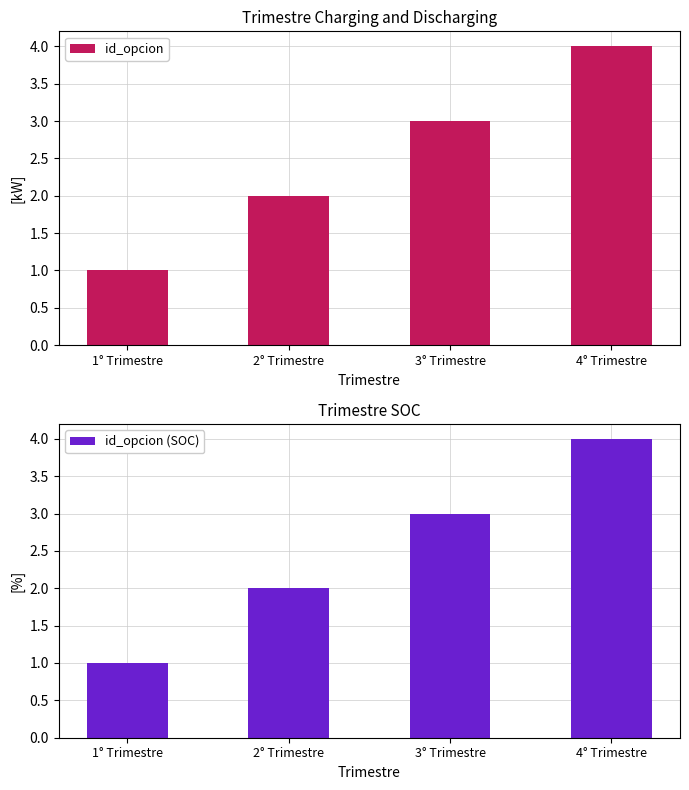

Is the value of id_opcion (SOC) at 1° Trimestre greater than the value of id_opcion at 3° Trimestre?

No